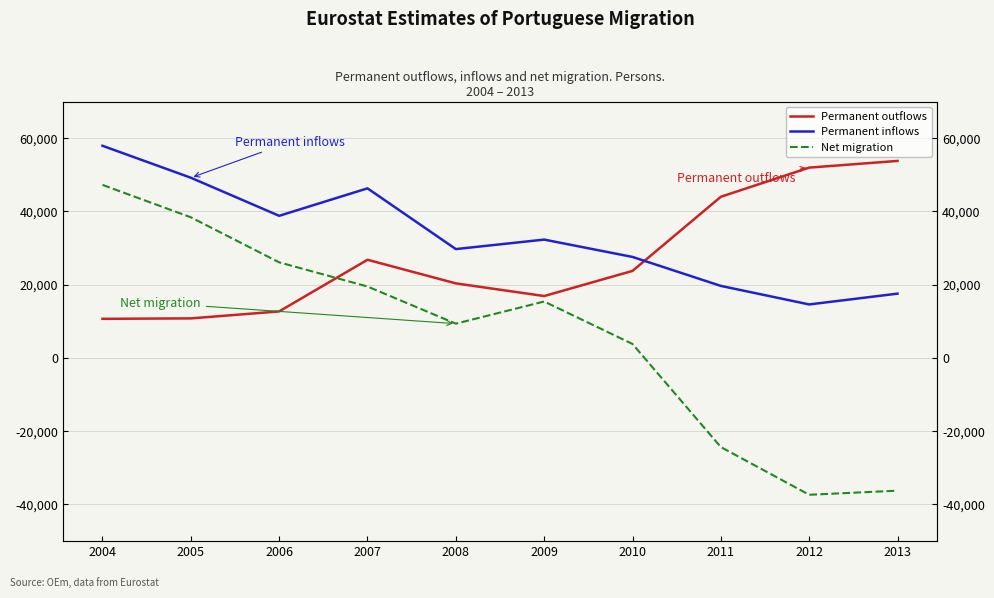

How many data points in Permanent outflows are above 23760?

4